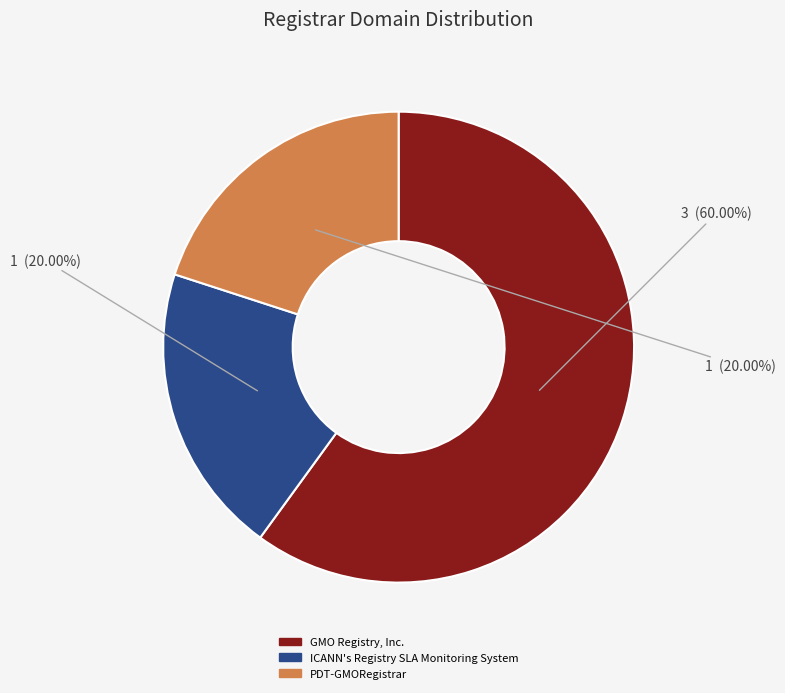

What is the largest slice in the pie chart?

GMO Registry, Inc.